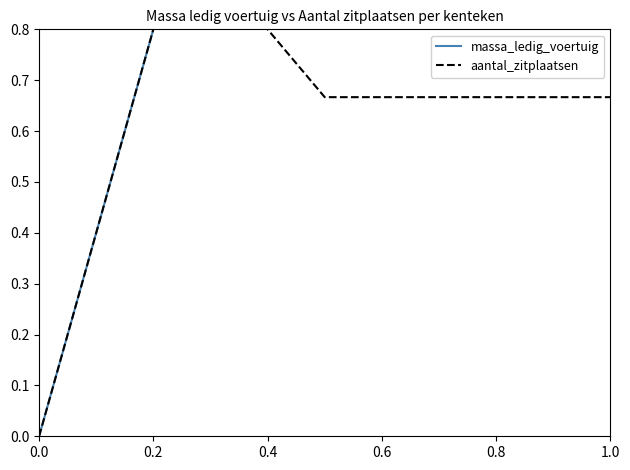

Does the chart have visible grid lines?

No